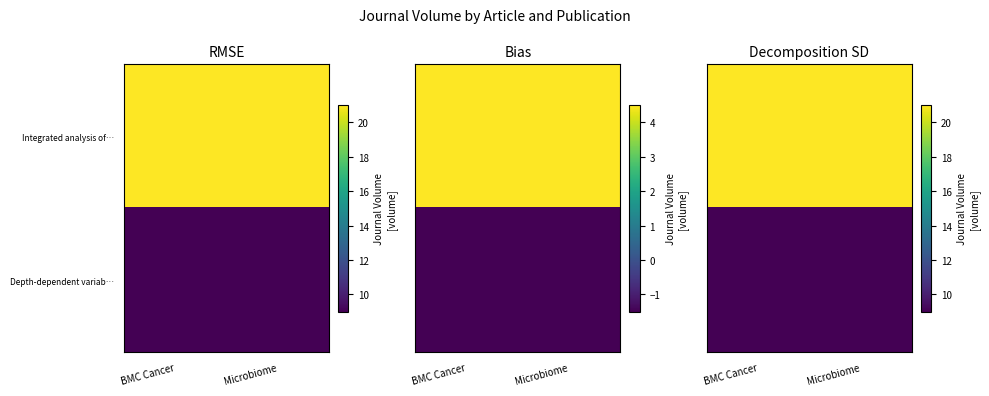

Is it true that Depth-dependent variab… equals 9 at Microbiome?

True